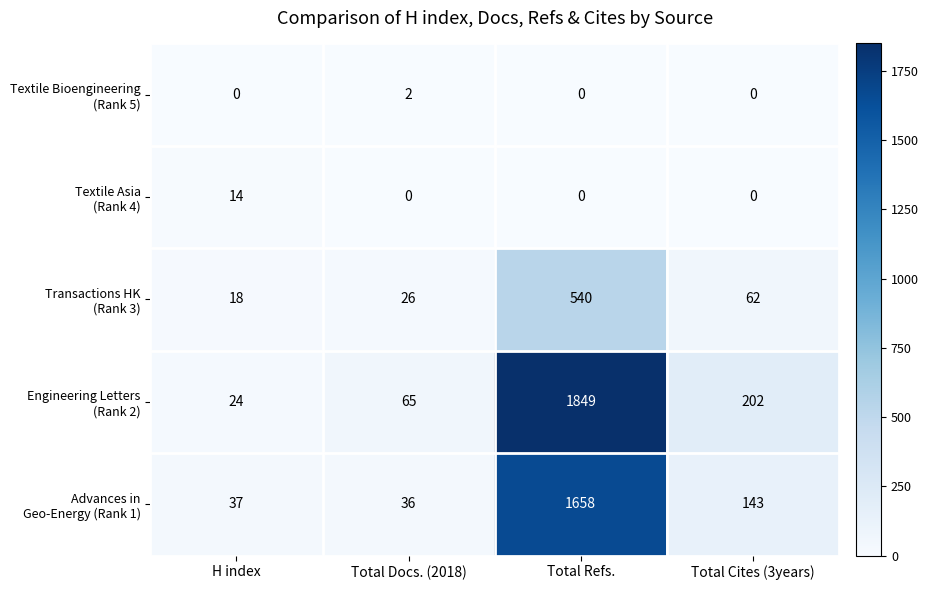

What is the spread (max minus min) of values at H index?

37